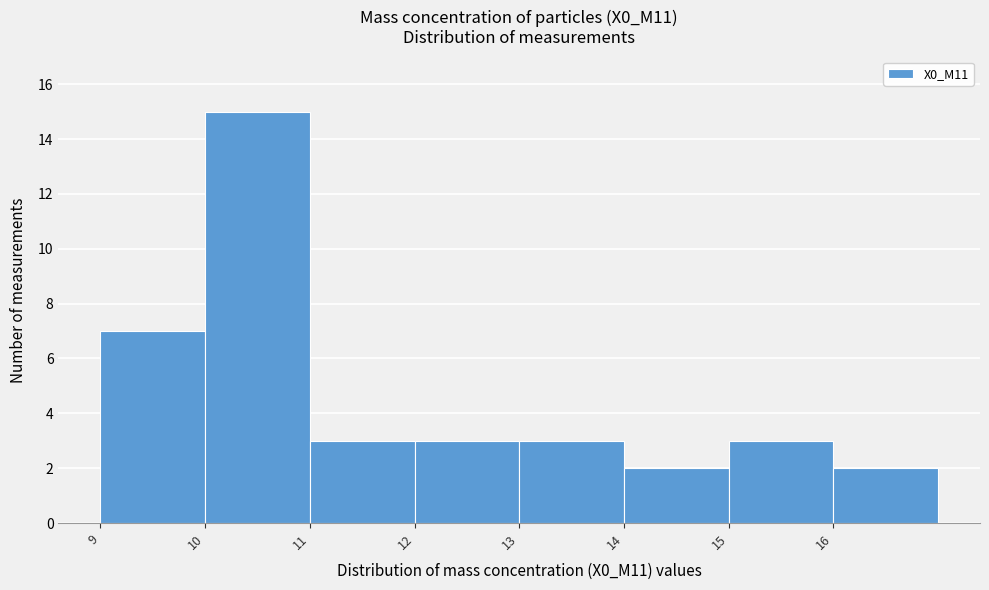

Reading left to right, transcribe this chart: for each bar, give the range it covers on the x-axis and its height. The values are not printed on the chart, so give them approximately, as read against the axis.

9 to 10: 7
10 to 11: 15
11 to 12: 3
12 to 13: 3
13 to 14: 3
14 to 15: 2
15 to 16: 3
16 to 17: 2